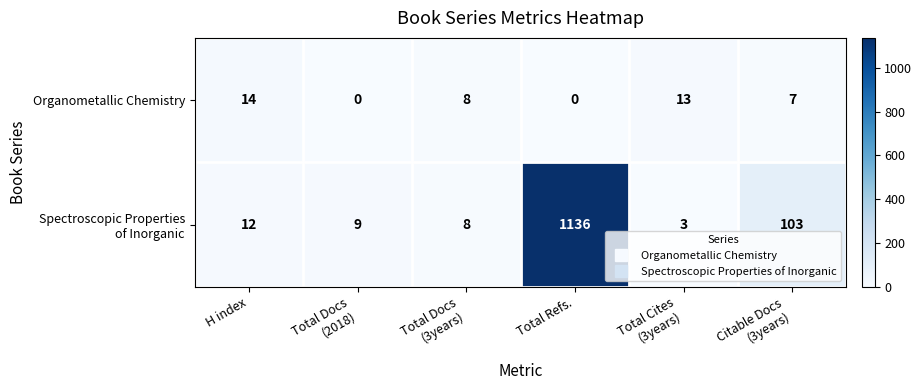

How many series are shown in this chart?

2